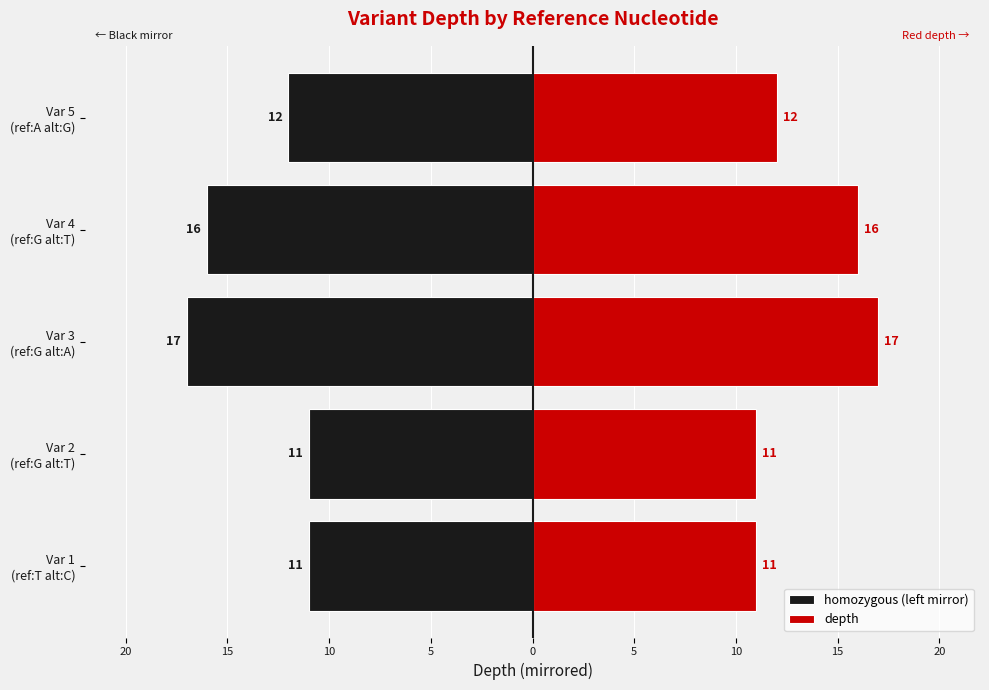

Between Var 1 (ref:T alt:C) and Var 2 (ref:G alt:T), which is larger?

Var 1 (ref:T alt:C)